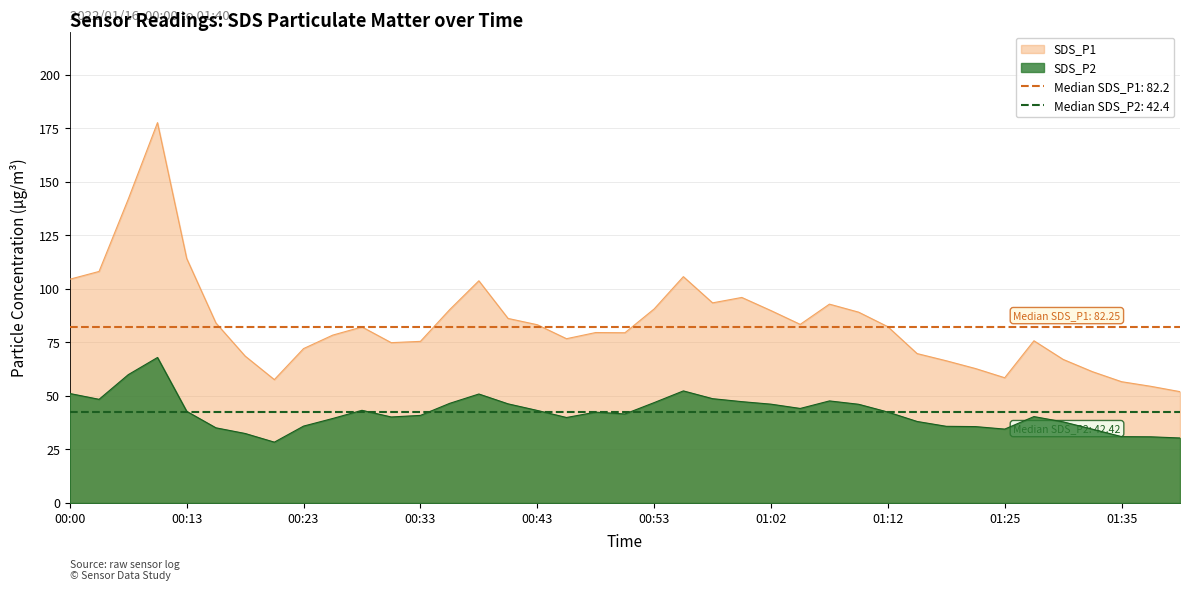

What position from the left is 01:37?

38